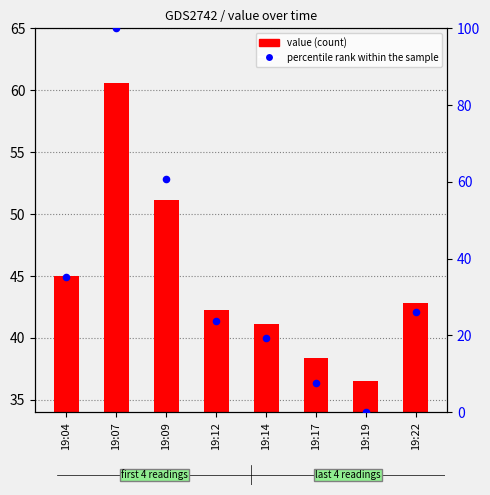

Which series has the widest spread of Y values?

percentile rank within the sample